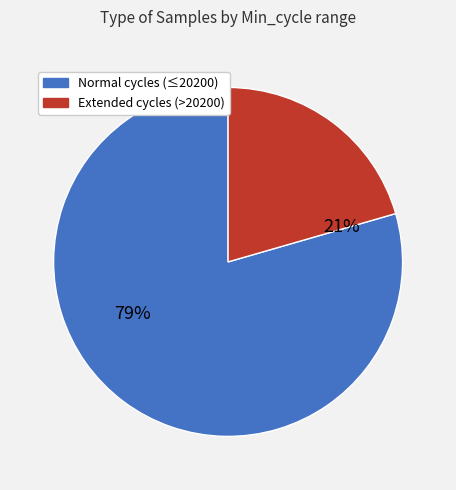

Is there a majority slice in this chart?

Yes